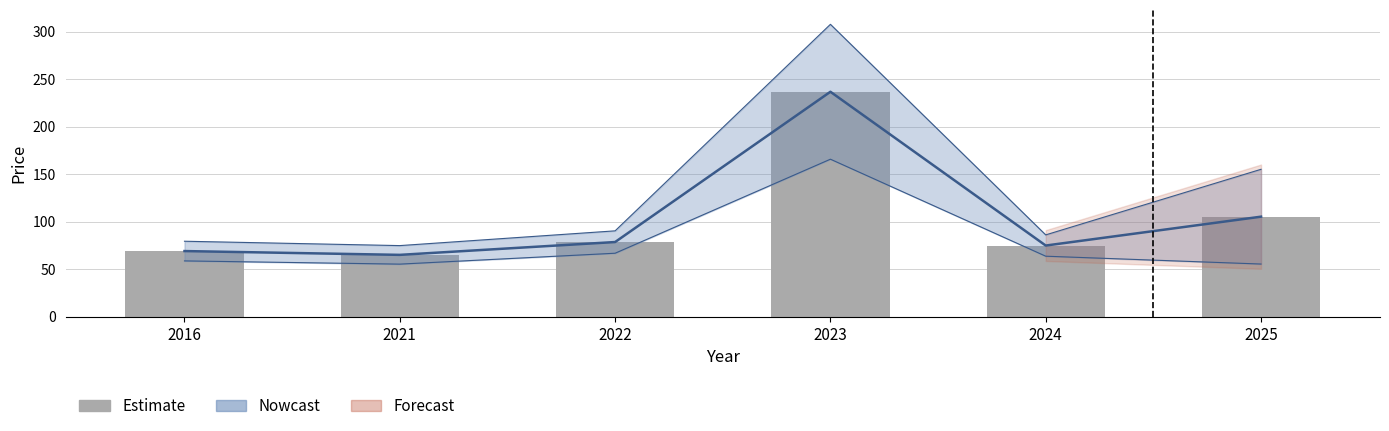

What is the maximum value shown in the chart?

236.7